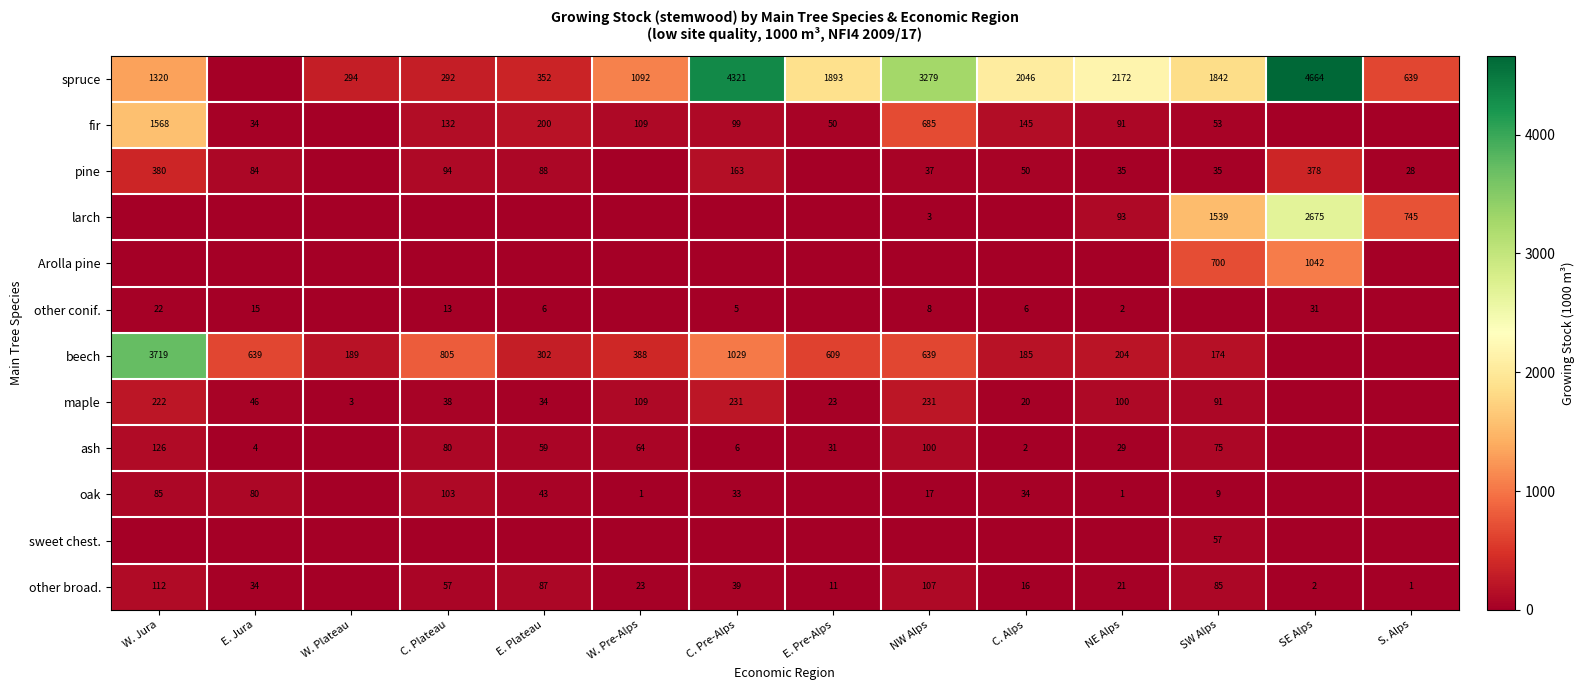

What is the sum of the maple values at NE Alps and C. Alps?

120